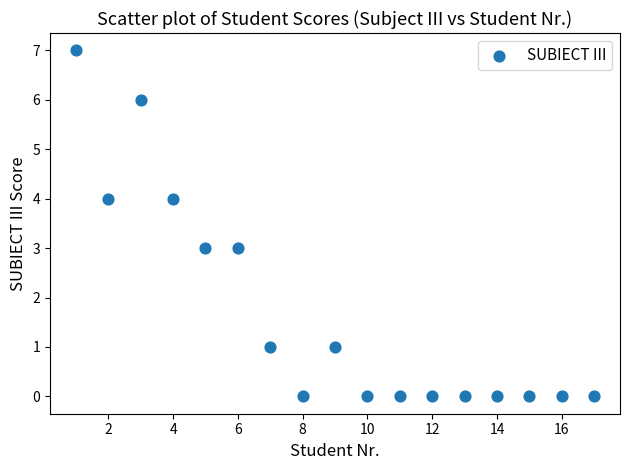

What is the range of Y values (max minus min)?

7